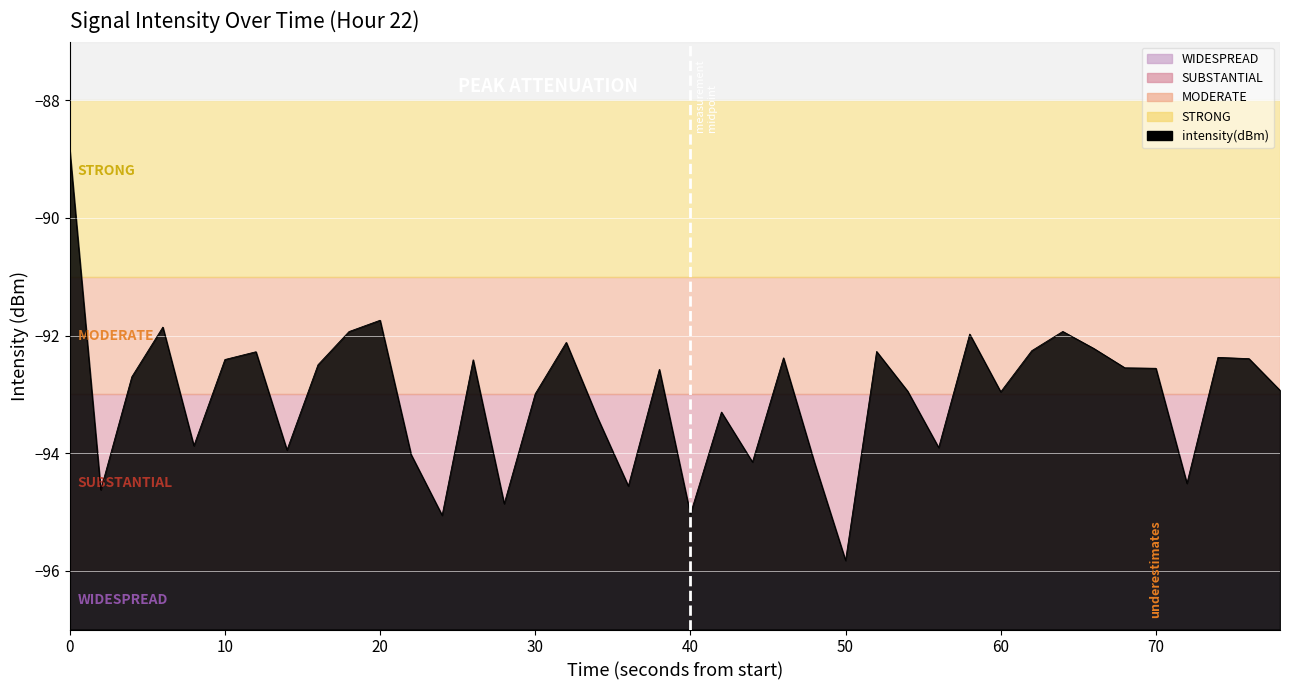

How many points are lower than both their immediate neighbors (excluding endpoints)?

12